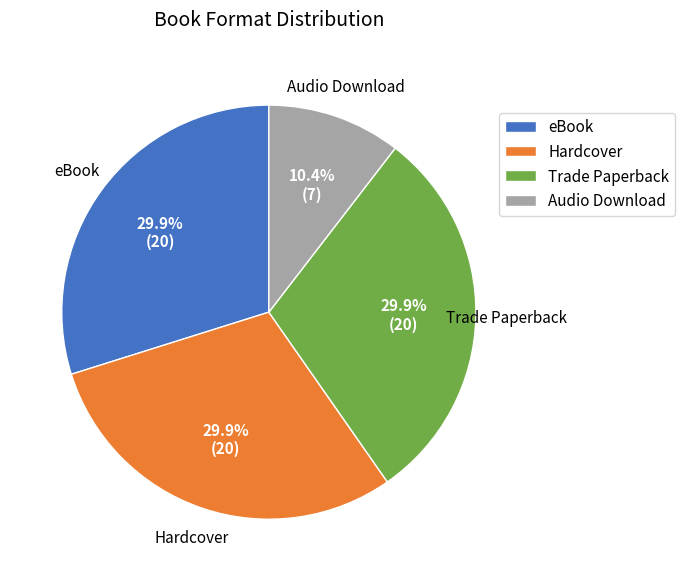

How many slices are in this pie chart?

4